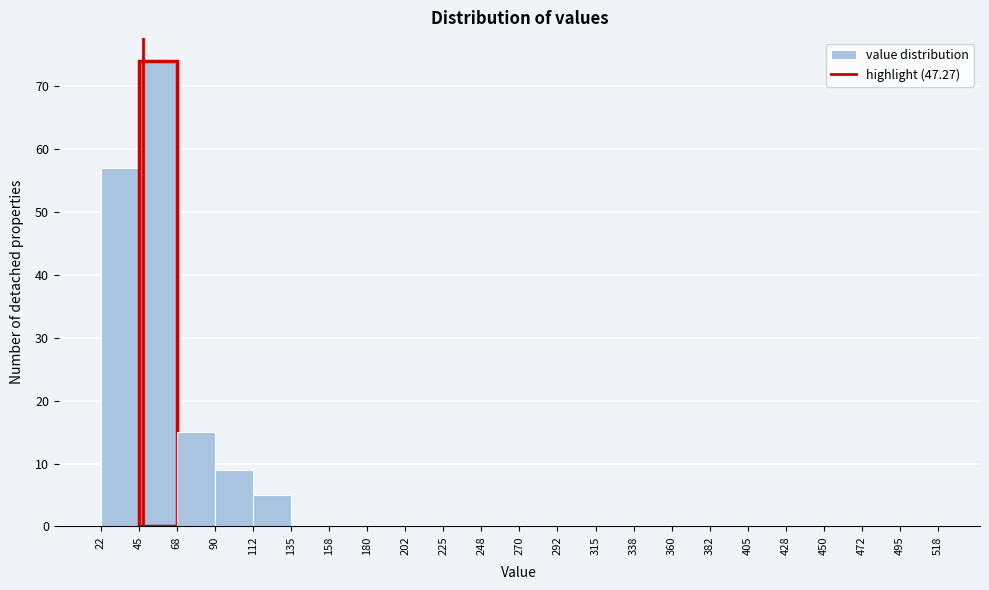

Reading left to right, transcribe this chart: for each bar, give the range it covers on the x-axis and its height. The values are not printed on the chart, so give them approximately, as read against the axis.

22 to 45: 57
45 to 68: 74
68 to 90: 15
90 to 112: 9
112 to 135: 5
135 to 158: 0
158 to 180: 0
180 to 202: 0
202 to 225: 0
225 to 248: 0
248 to 270: 0
270 to 292: 0
292 to 315: 0
315 to 338: 0
338 to 360: 0
360 to 382: 0
382 to 405: 0
405 to 428: 0
428 to 450: 0
450 to 472: 0
472 to 495: 0
495 to 518: 0